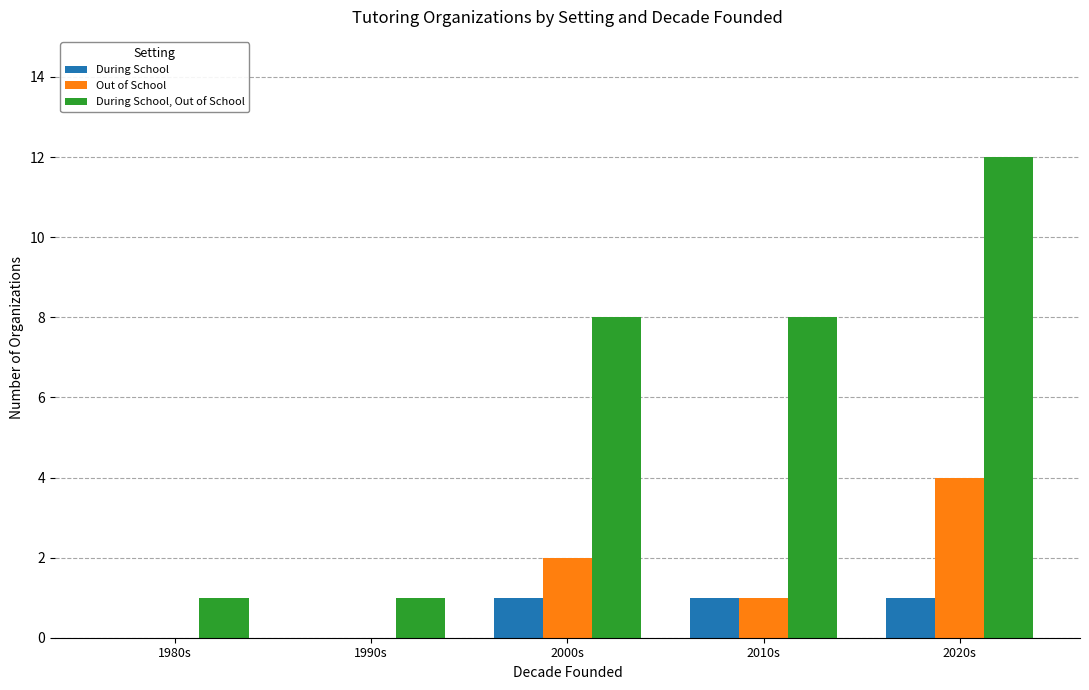

What is the average value of the During School, Out of School series?

6